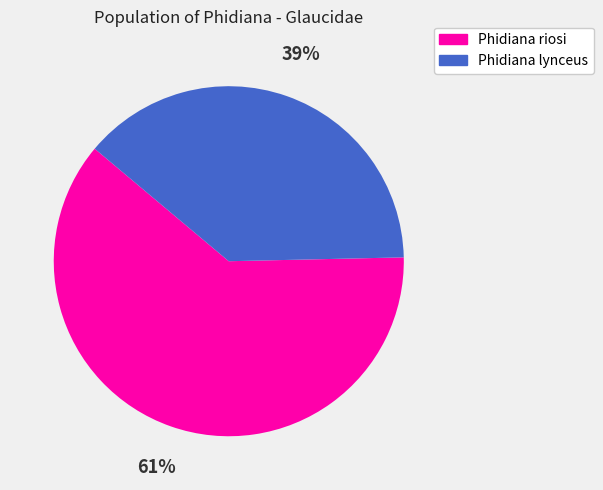

To the nearest percent, what portion does Phidiana riosi represent?

61%